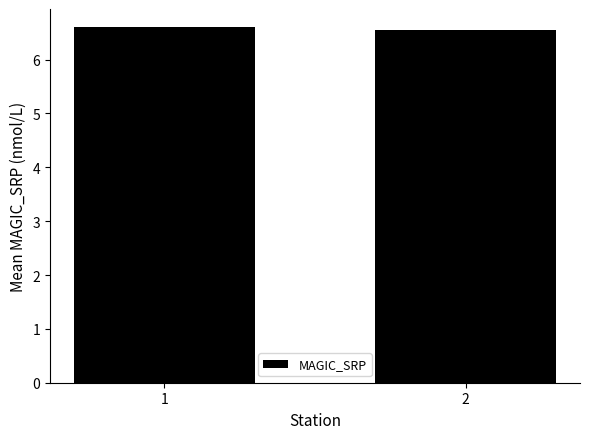

How many data points does each series have?

2